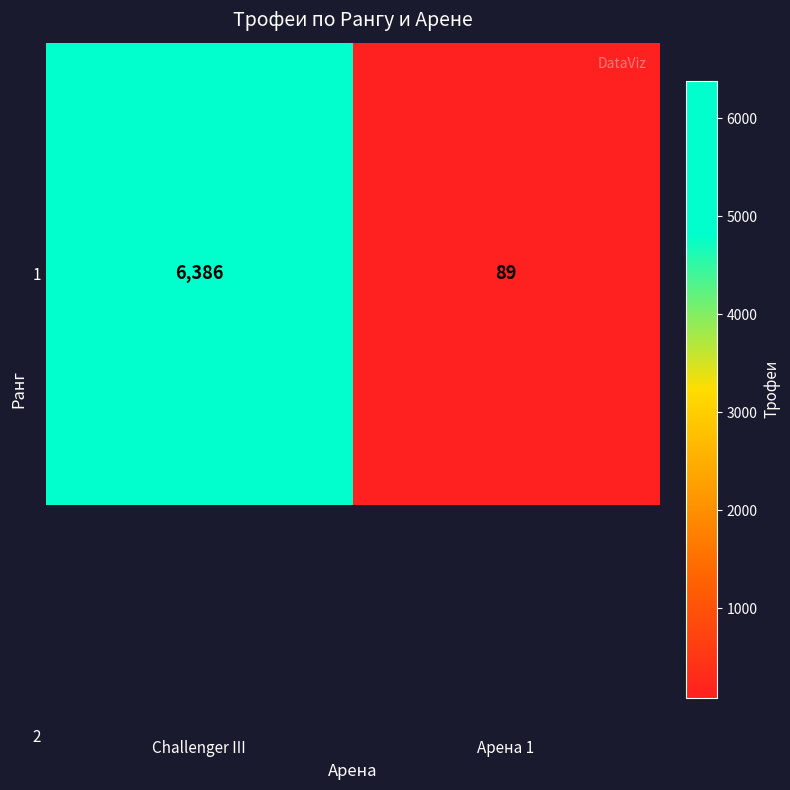

How many series are shown in this chart?

1